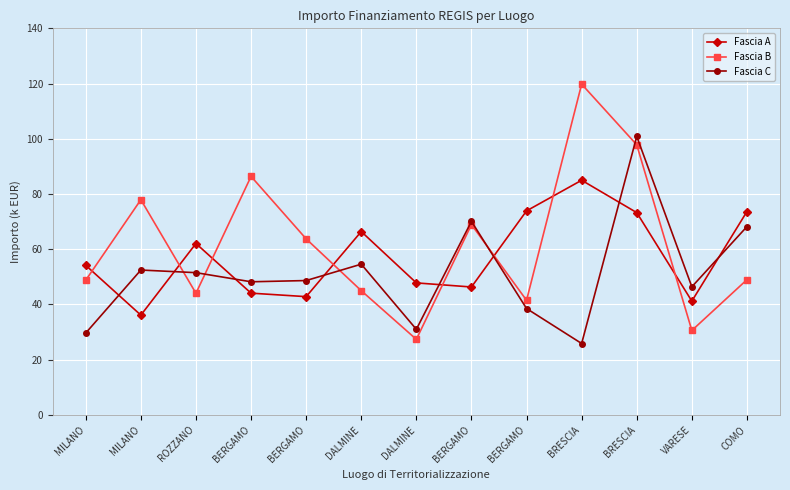

Between ROZZANO and VARESE, which series saw the biggest shift?

Fascia A